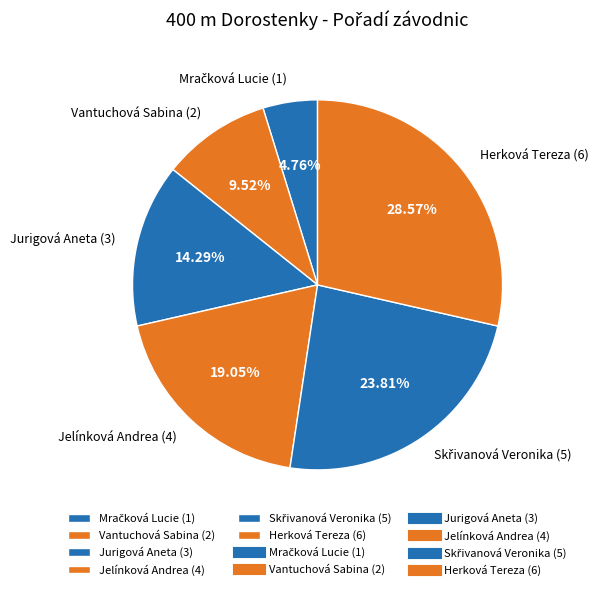

Approximately how many times larger is the value at Vantuchová Sabina (2) compared to Herková Tereza (6)?

0.3